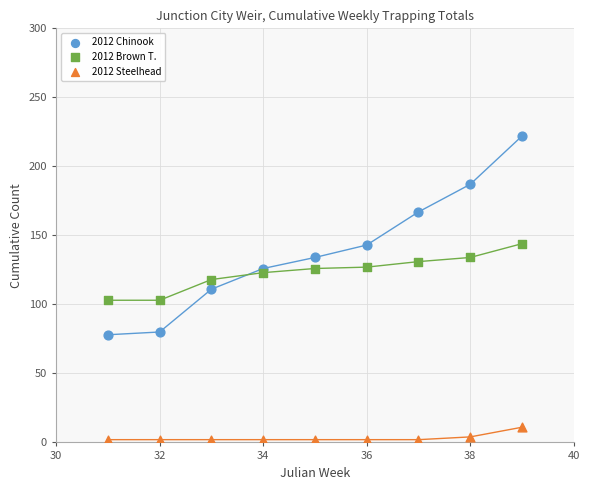

Which series reaches the maximum Y coordinate?

2012 Chinook